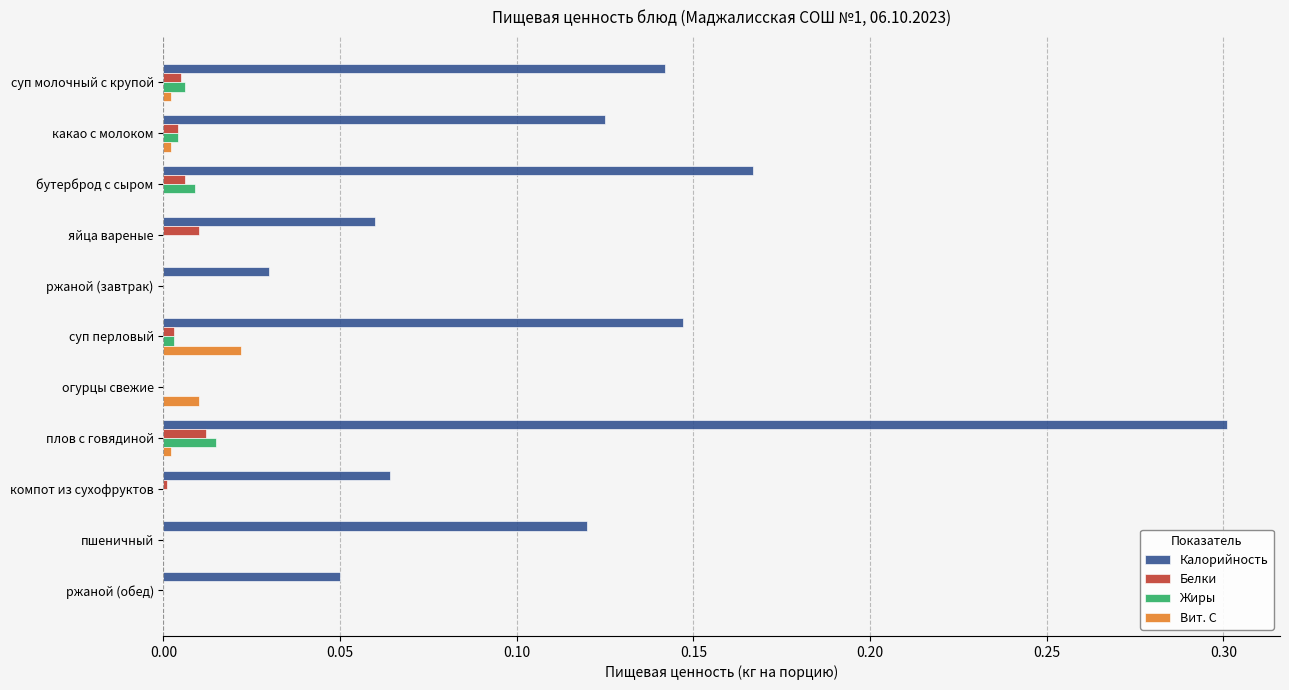

The Калорийность series shows 0.0 at ржаной (обед). True or false?

False